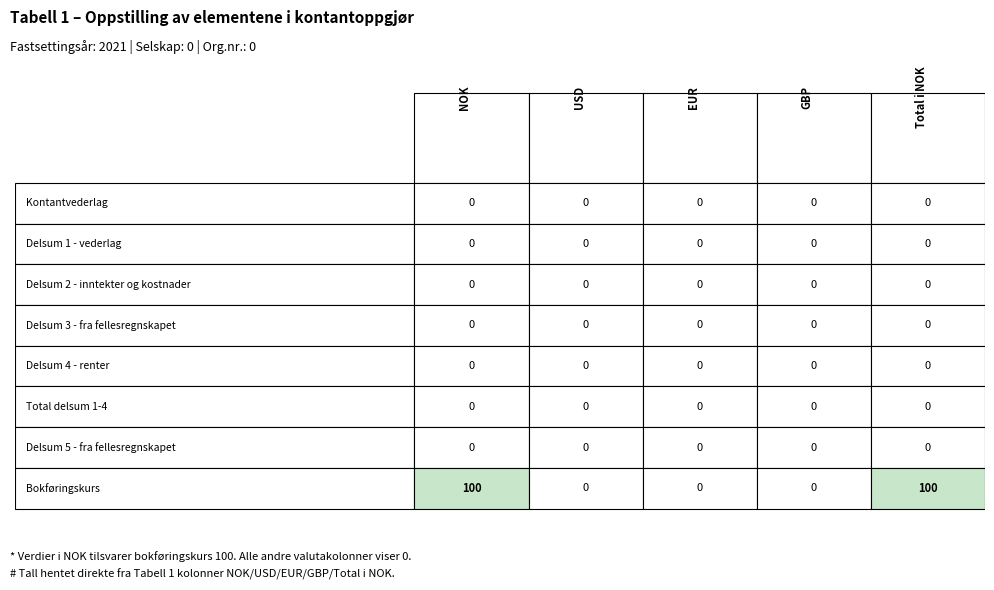

At which label is Delsum 5 - fra fellesregnskapet closest to 0?

NOK